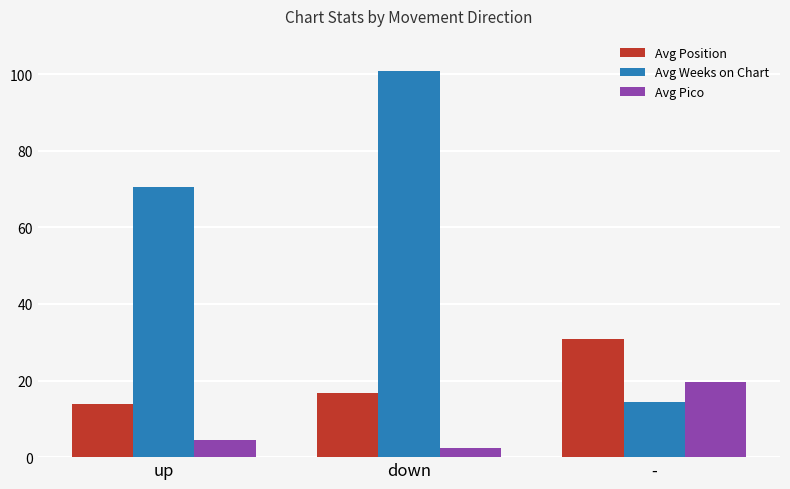

True or false: Avg Weeks on Chart has a value of 14.5 at -.

True